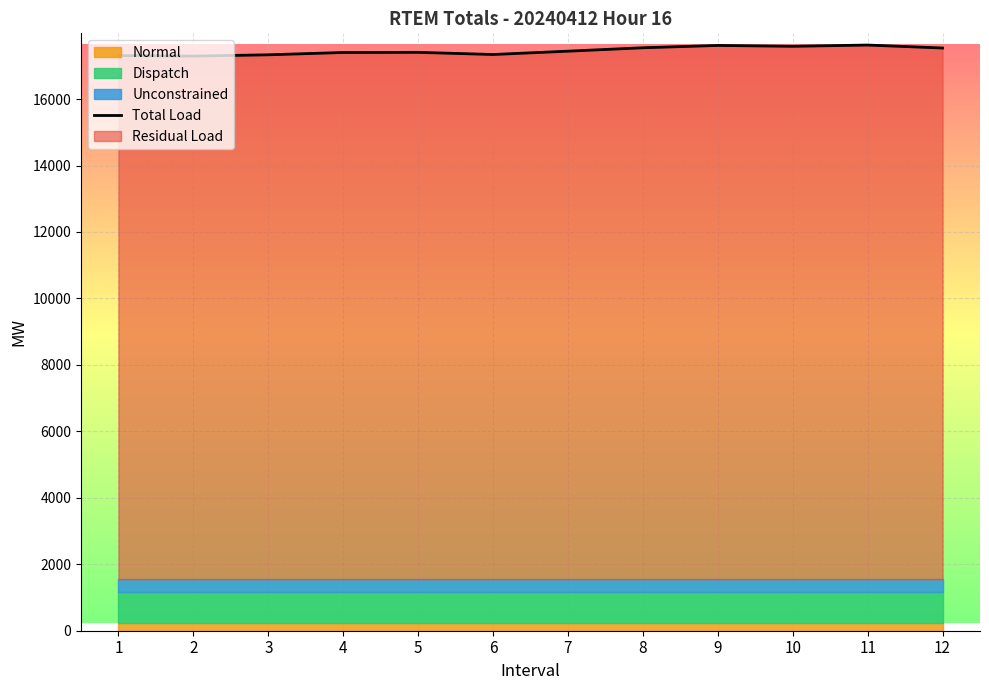

What is the lowest value of the Total Load series?

17292.6